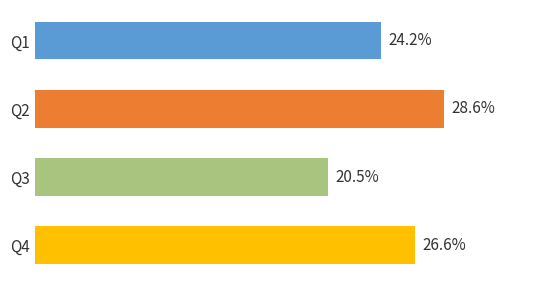

Which label corresponds to the largest value in the chart?

Q2